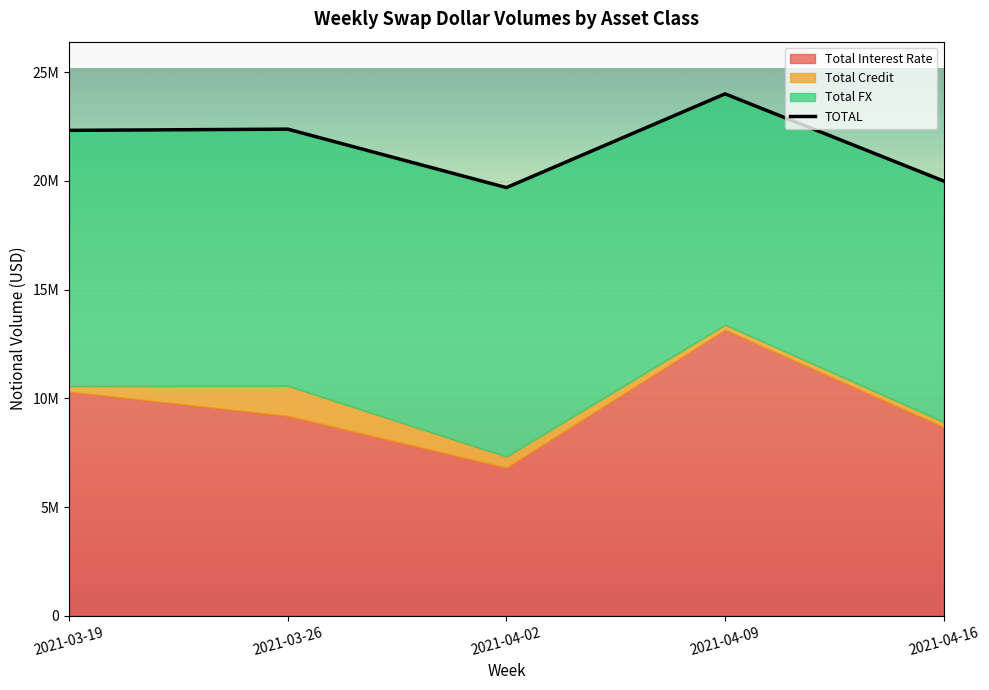

Reading right to left, list all the values displayed in this chart.

2021-04-16=19993164	2021-04-09=24003601	2021-04-02=19691861	2021-03-26=22380016	2021-03-19=22324495